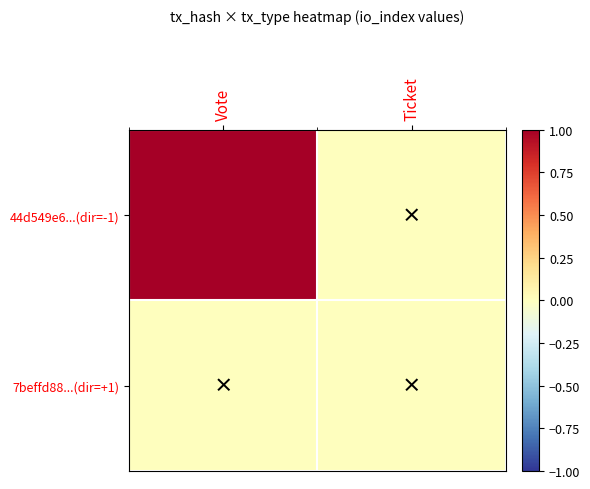

Reading left to right, list all the values displayed in this chart.

44d549e6...(dir=-1): Vote=1	Ticket=0
7beffd88...(dir=+1): Vote=0	Ticket=0